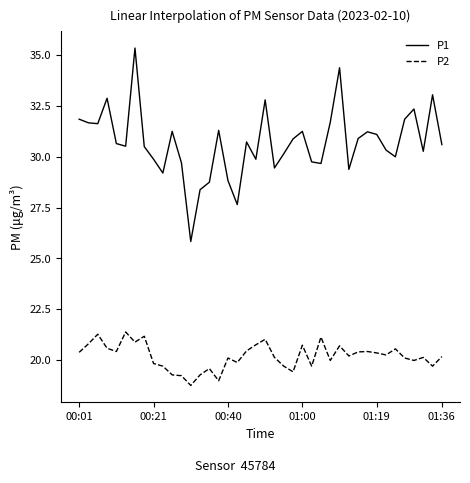

List the series in order of their overall mean, highest first.

P1, P2